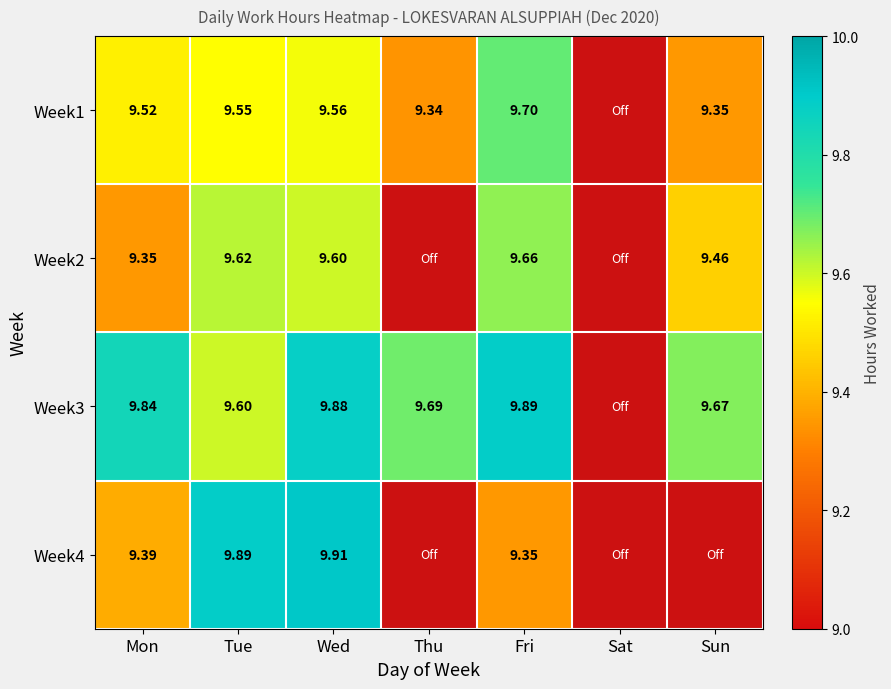

Is the value of Week4 at Tue greater than the value of Week3 at Sun?

Yes